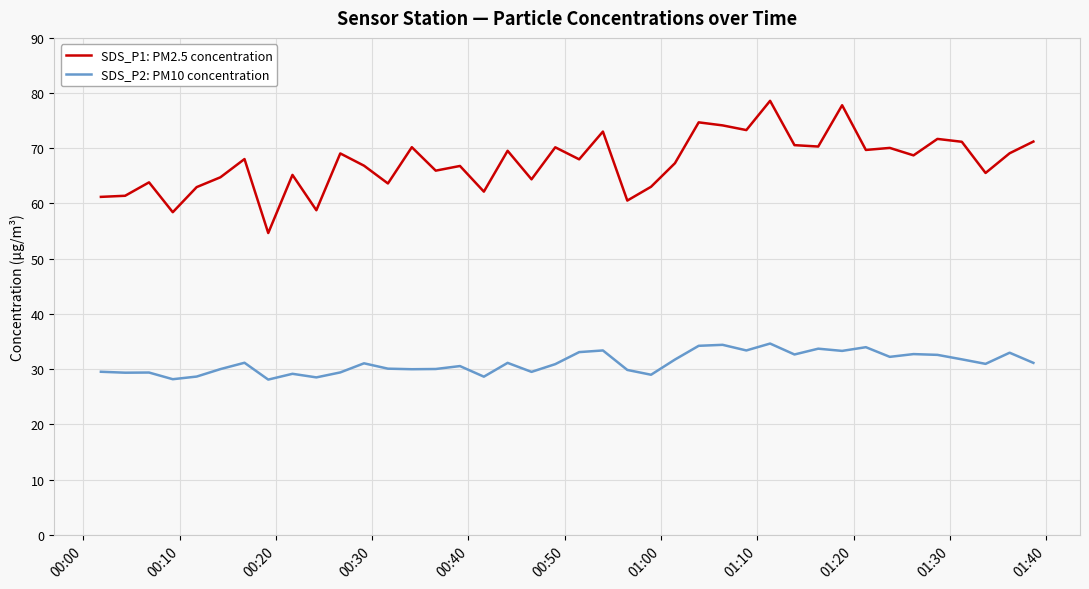

What is the maximum value for SDS_P1: PM2.5 concentration?

78.6